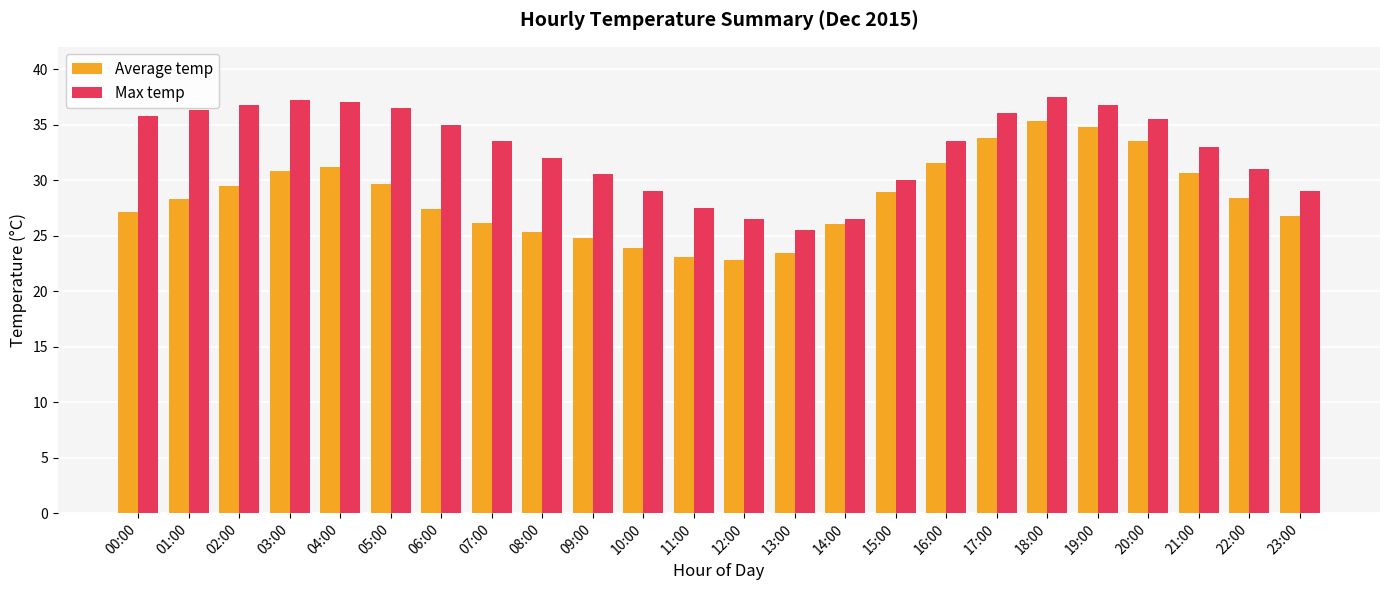

What are all the series names shown in the legend?

Average temp, Max temp